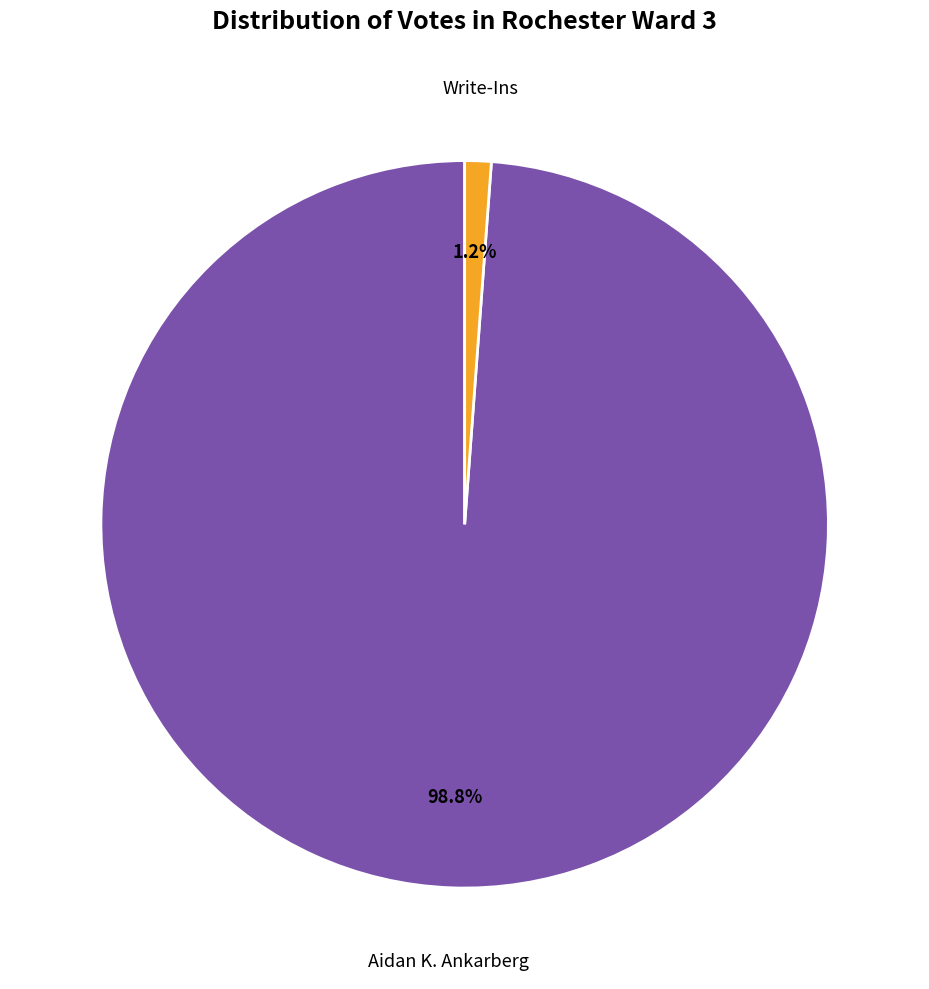

Is it true that Write-Ins is 11% of the pie?

False